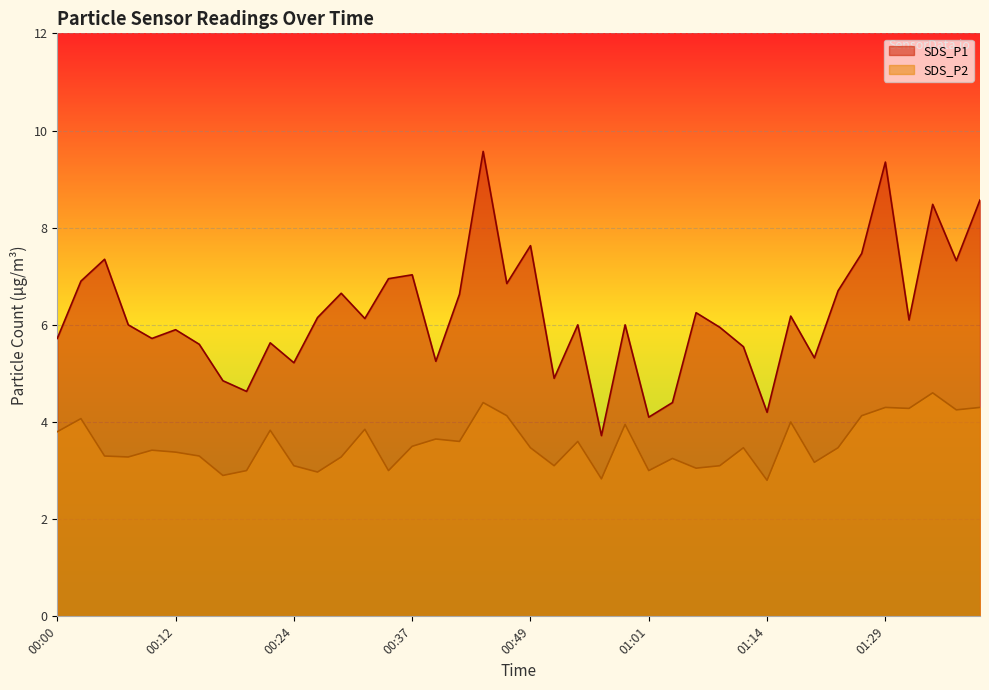

Where is the first local minimum for SDS_P2?

00:07